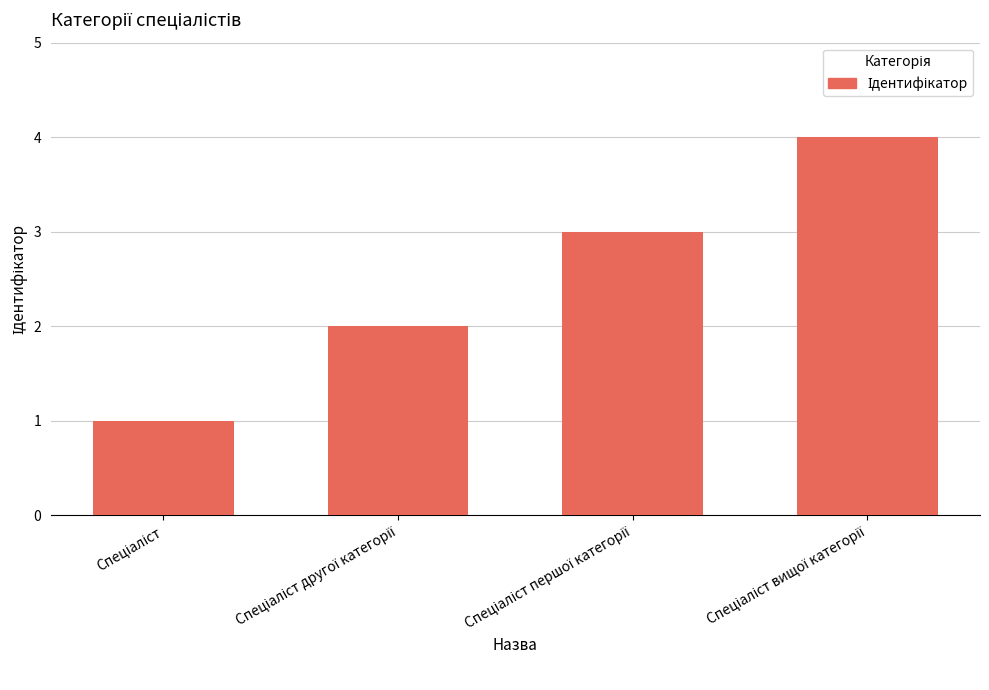

How many values are between 2 and 4?

3